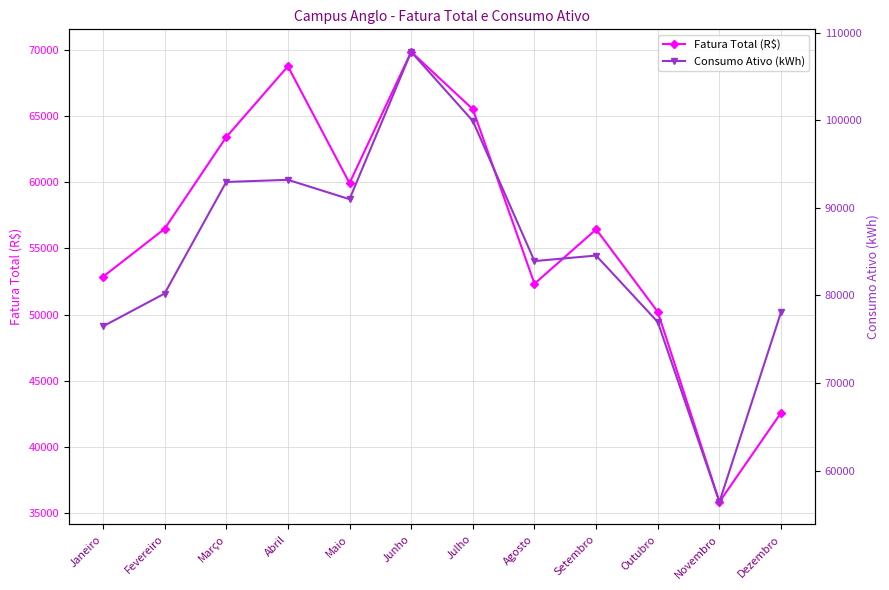

At Outubro, list the series in order from largest to smallest.

Consumo Ativo (kWh), Fatura Total (R$)